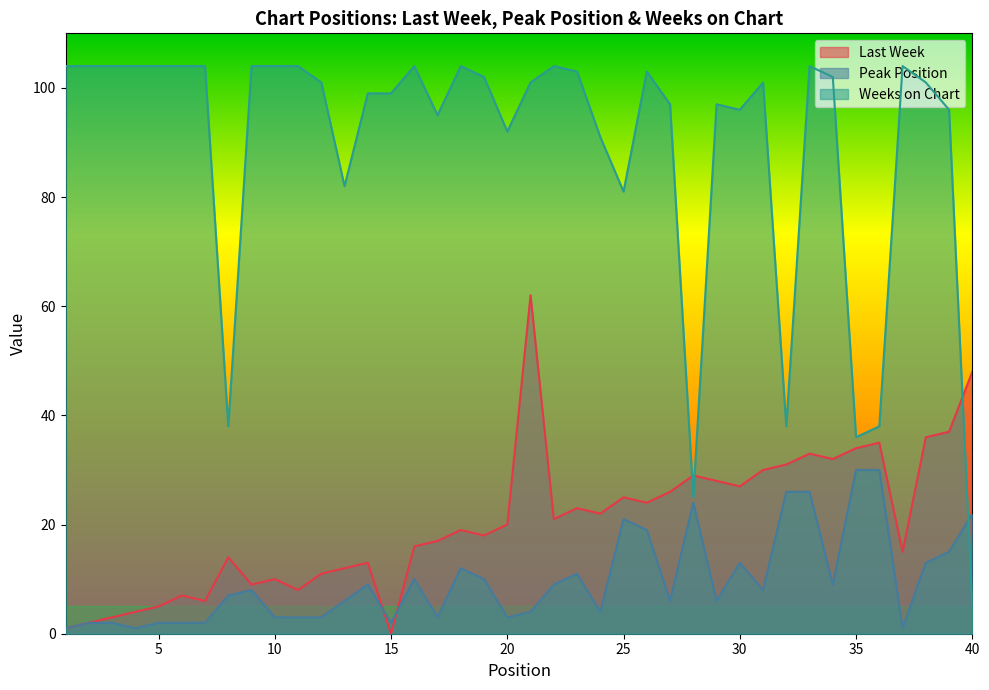

Which series has the largest total across all categories?

Weeks on Chart